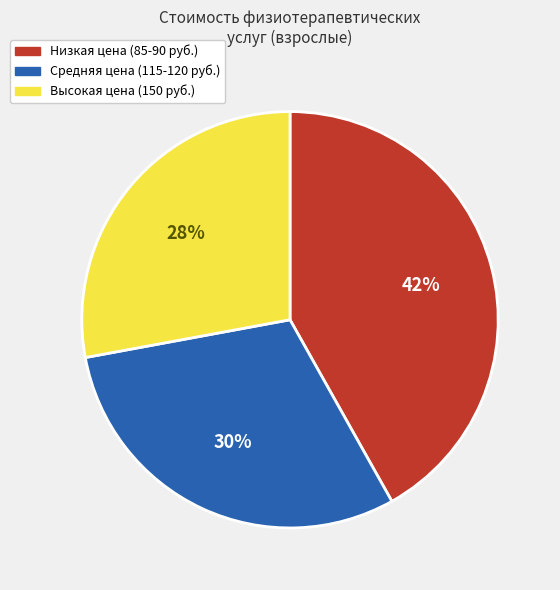

How many segments does this pie chart have?

3